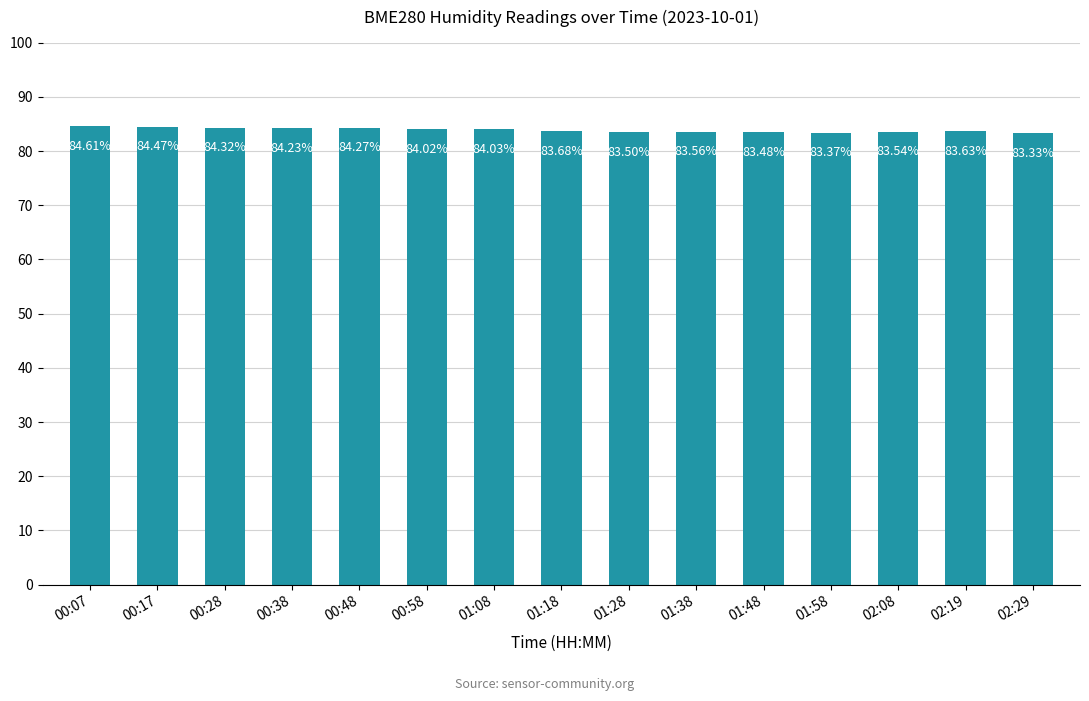

Rank the categories by value from highest to lowest.

00:07, 00:17, 00:28, 00:48, 00:38, 01:08, 00:58, 01:18, 02:19, 01:38, 02:08, 01:28, 01:48, 01:58, 02:29